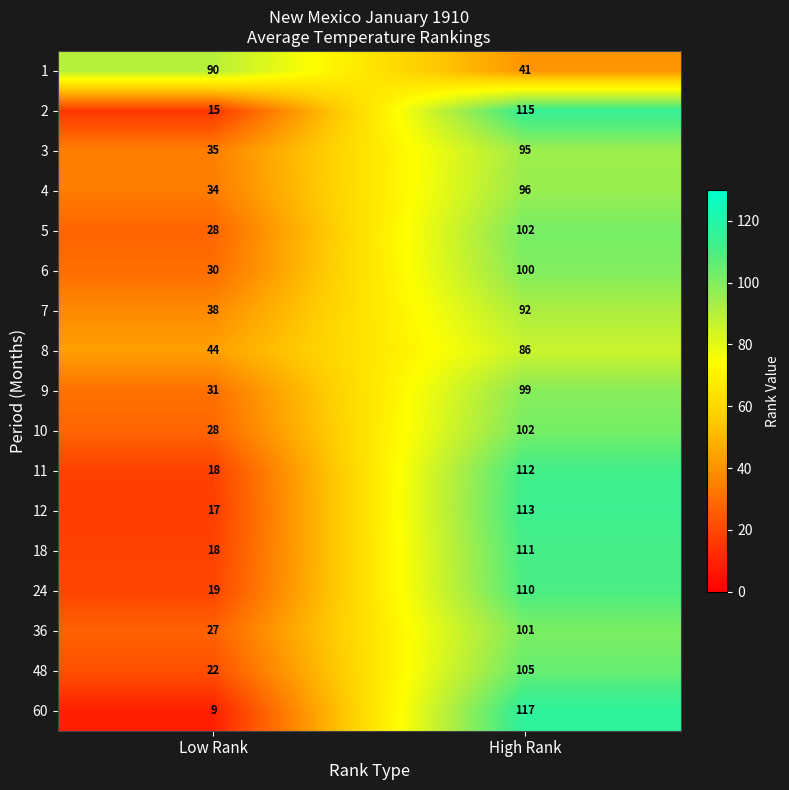

What is the difference between the highest and lowest values at Low Rank?

81